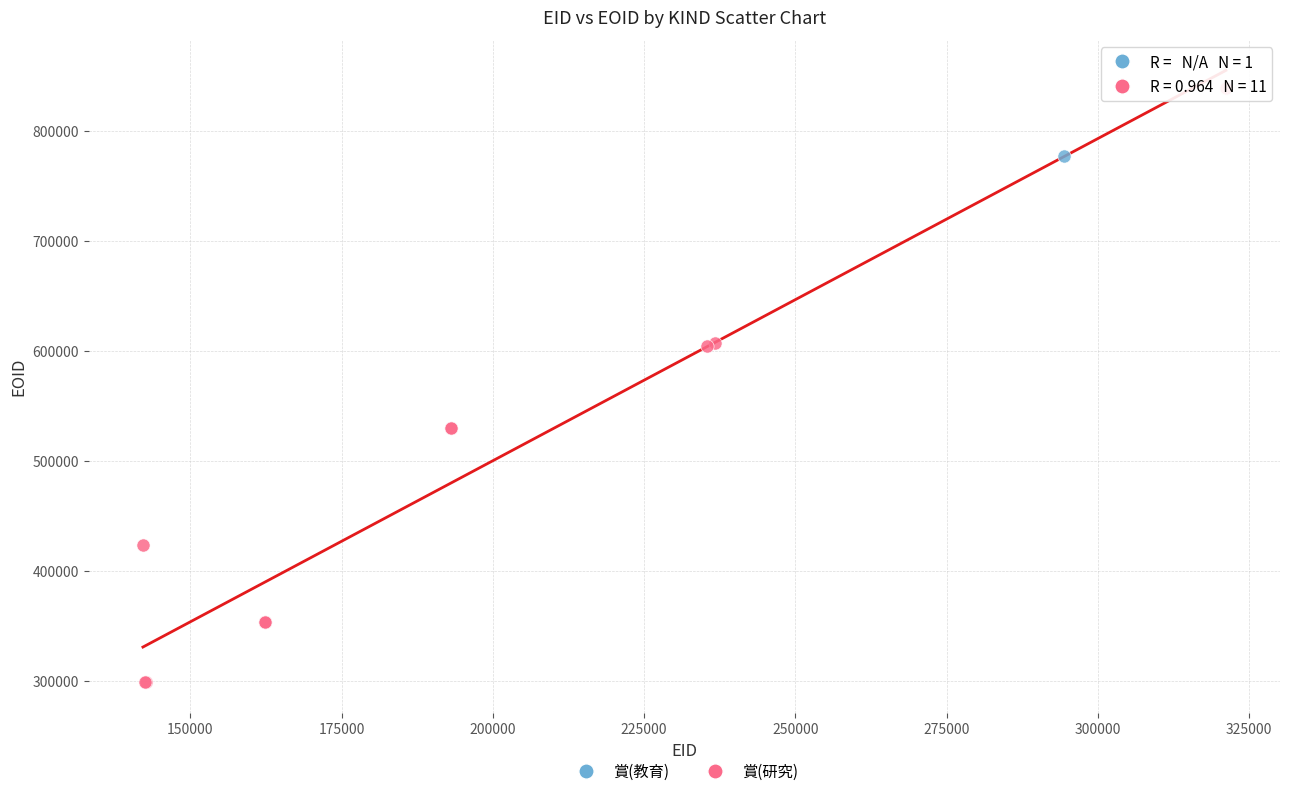

What are all the series names shown in the legend?

賞(教育), 賞(研究)